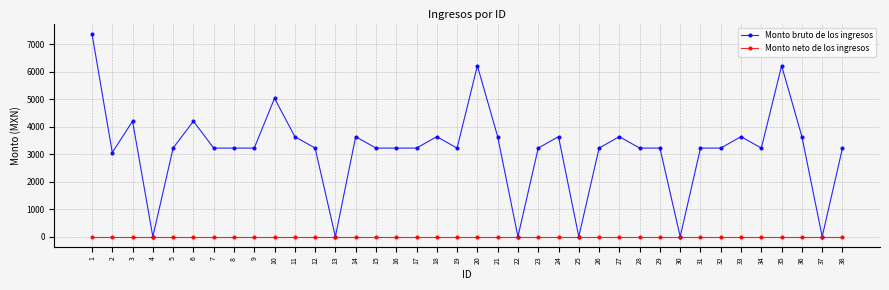

How many values in the Monto bruto de los ingresos series are below 3225?

7